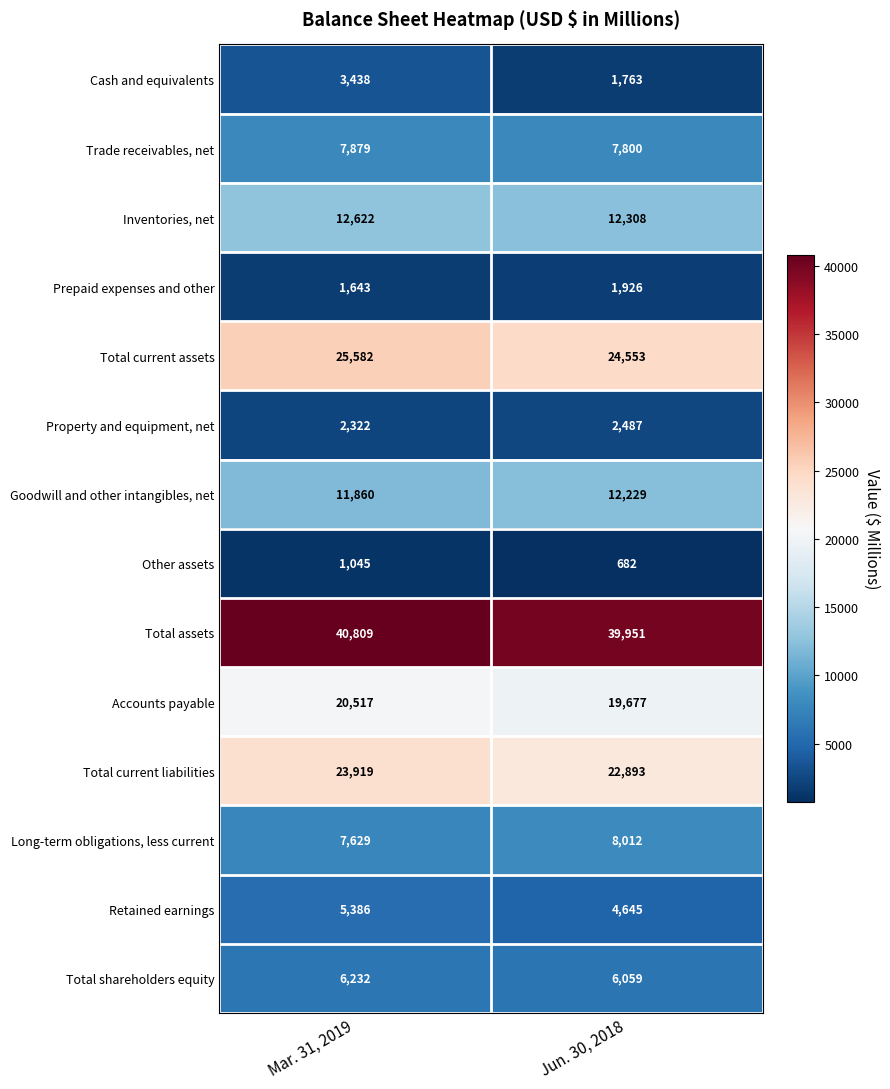

Where is Cash and equivalents nearest to the value 2600?

Jun. 30, 2018